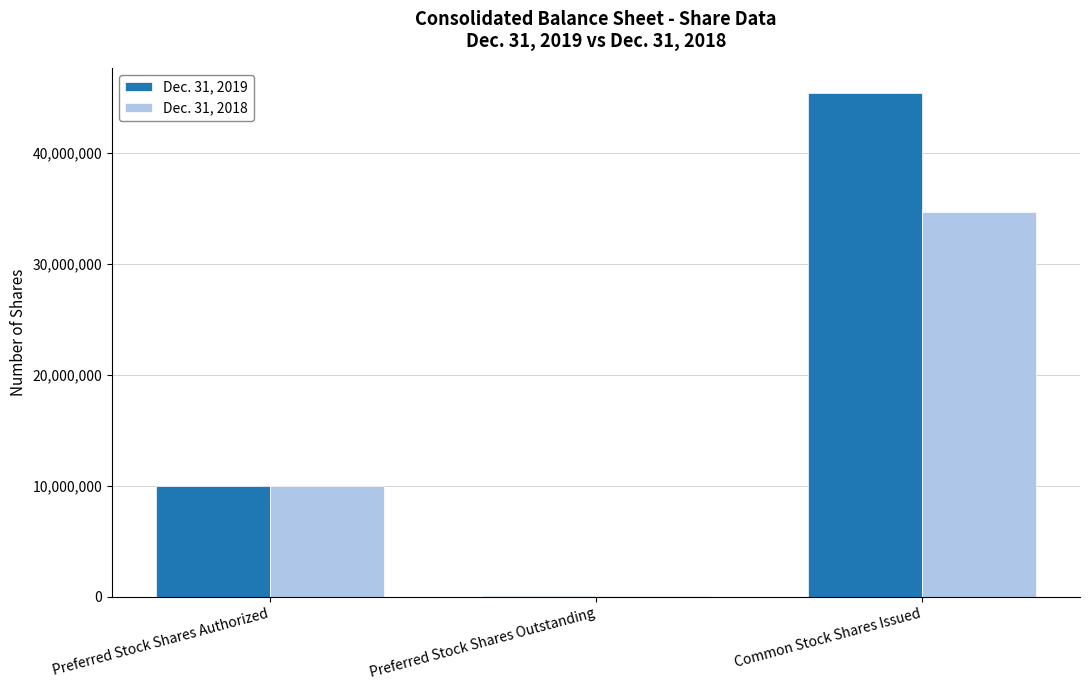

The value of Dec. 31, 2019 at Common Stock Shares Issued is 45427303. True or false?

True